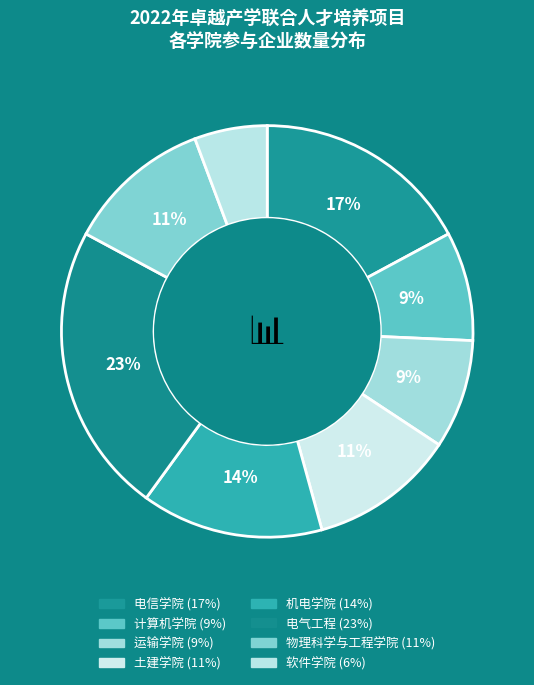

How many slices are in this pie chart?

8